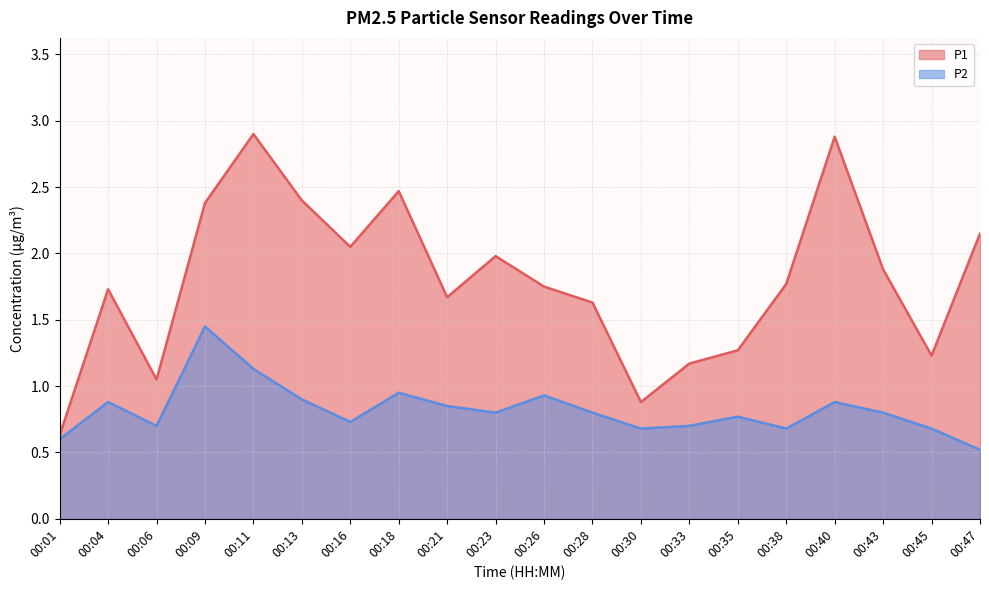

What is the value of the P2 point at the 13th from the left?

0.7